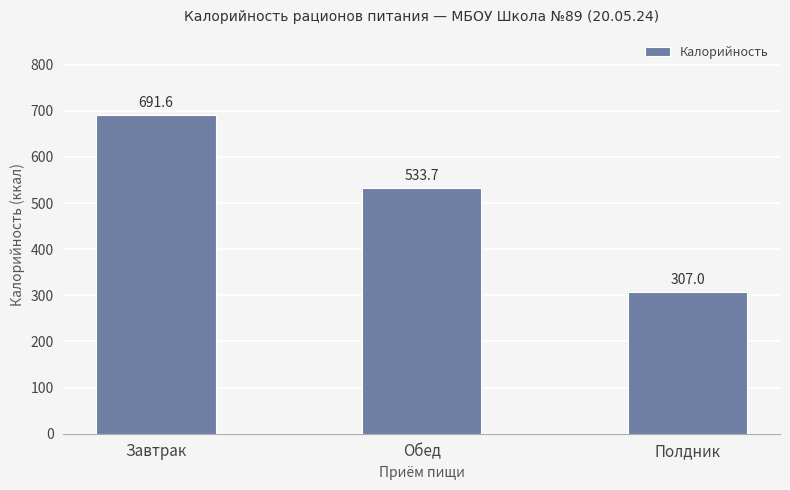

Does the chart contain stacked bars?

No